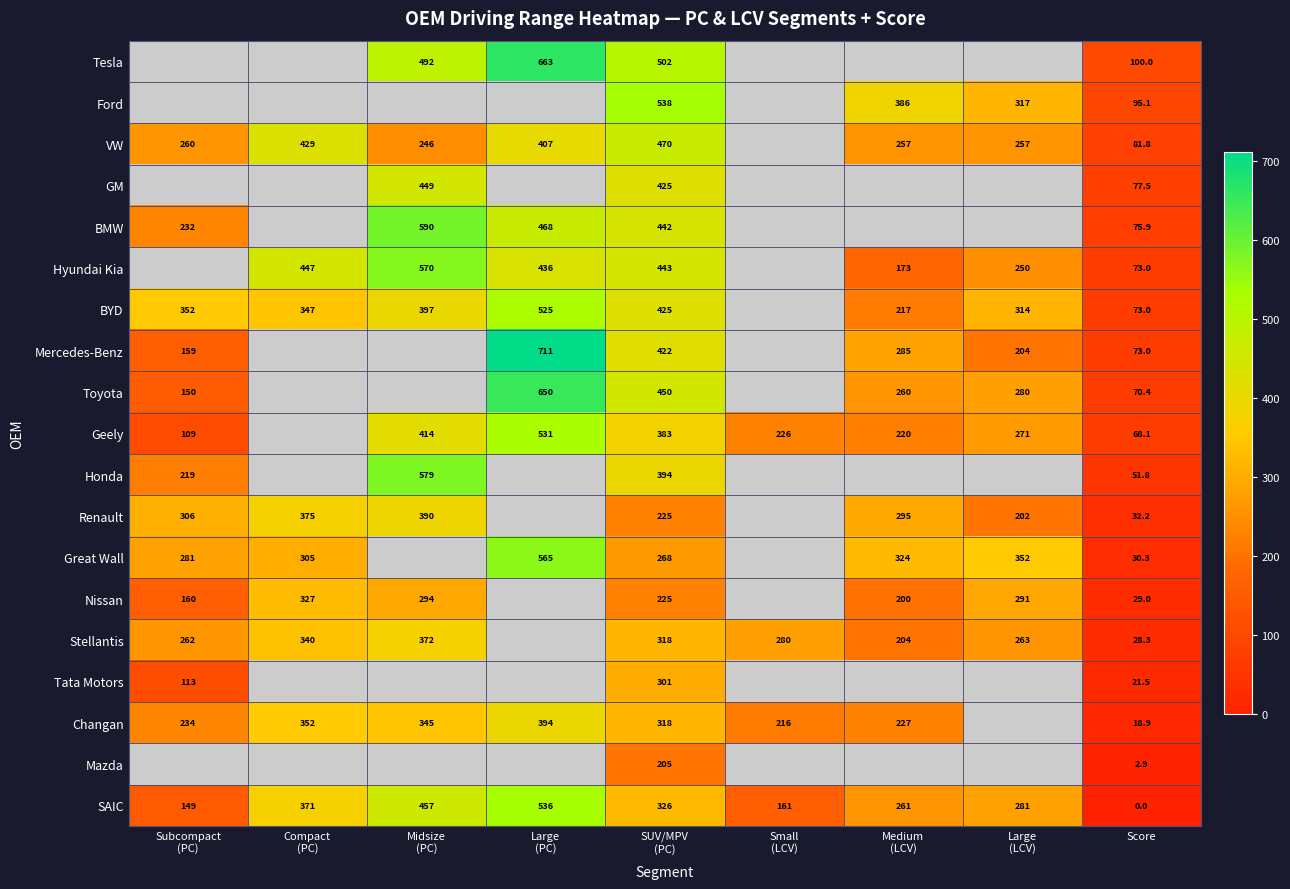

True or false: Nissan has a value of 44.4 at Score.

False